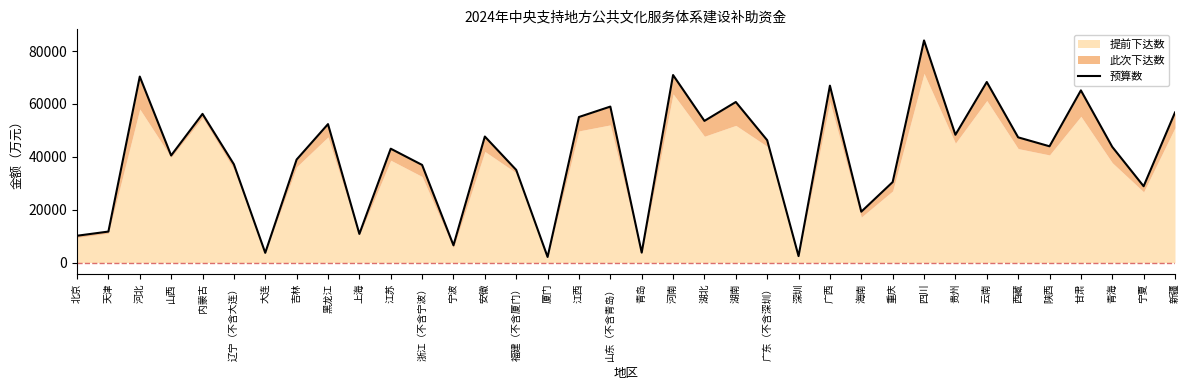

The value at 辽宁（不含大连） is 37181. True or false?

True